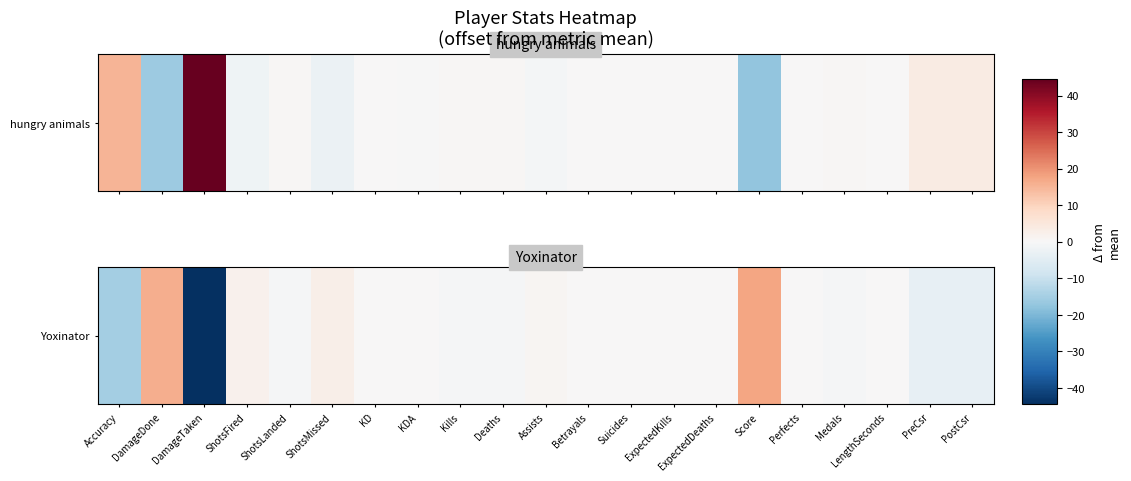

What is the smallest value displayed?

-44.5